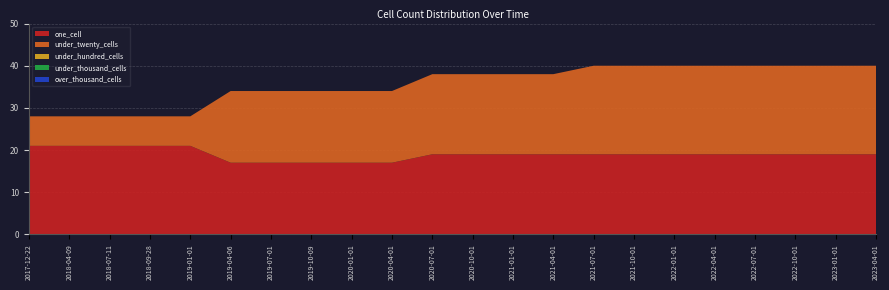

Reading left to right, transcribe all the data shown in this chart.

one_cell: 21	21	21	21	21	17	17	17	17	17	19	19	19	19	19	19	19	19	19	19	19	19
under_twenty_cells: 7	7	7	7	7	17	17	17	17	17	19	19	19	19	21	21	21	21	21	21	21	21
under_hundred_cells: 0	0	0	0	0	0	0	0	0	0	0	0	0	0	0	0	0	0	0	0	0	0
under_thousand_cells: 0	0	0	0	0	0	0	0	0	0	0	0	0	0	0	0	0	0	0	0	0	0
over_thousand_cells: 0	0	0	0	0	0	0	0	0	0	0	0	0	0	0	0	0	0	0	0	0	0